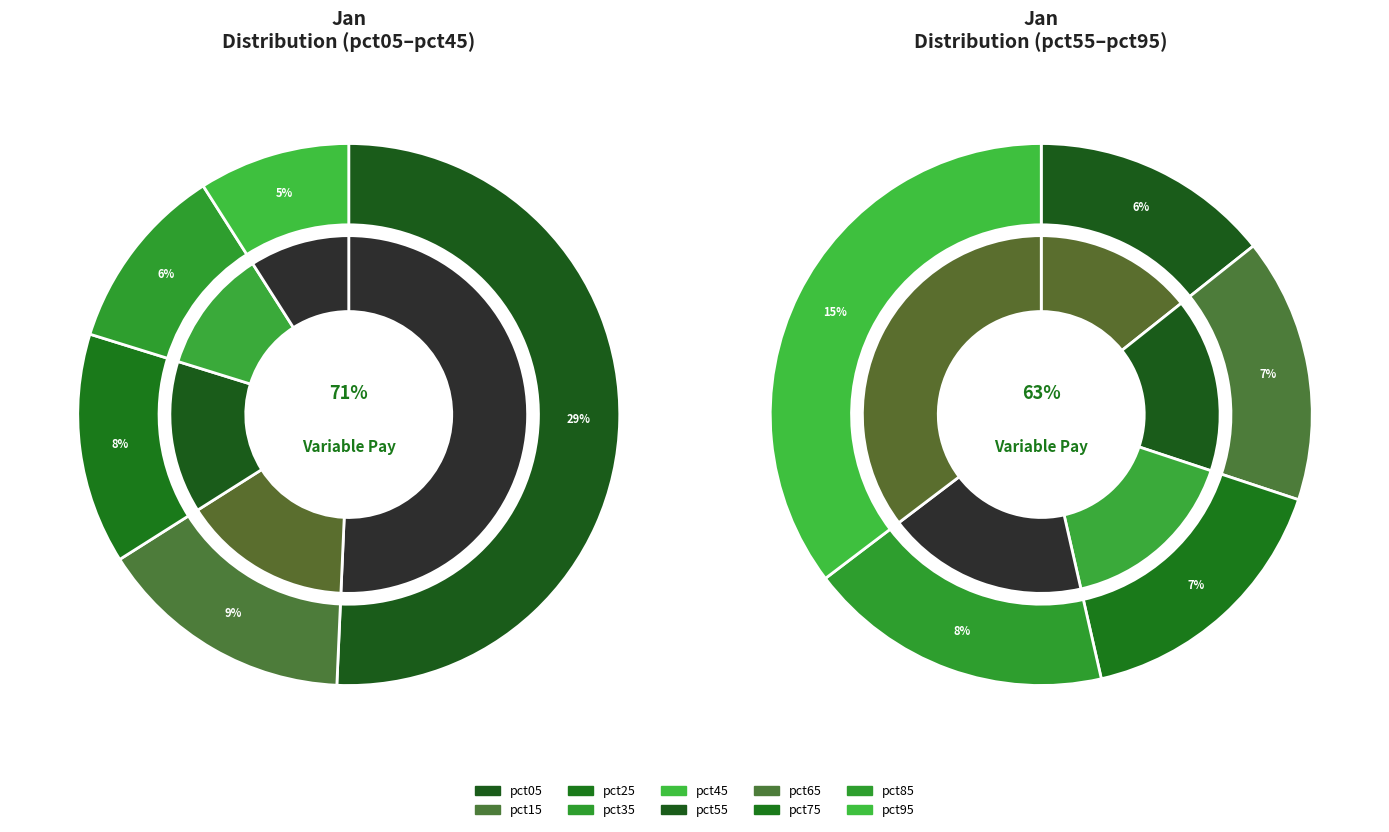

What percentage is the pct95 slice, to the nearest percent?

15%